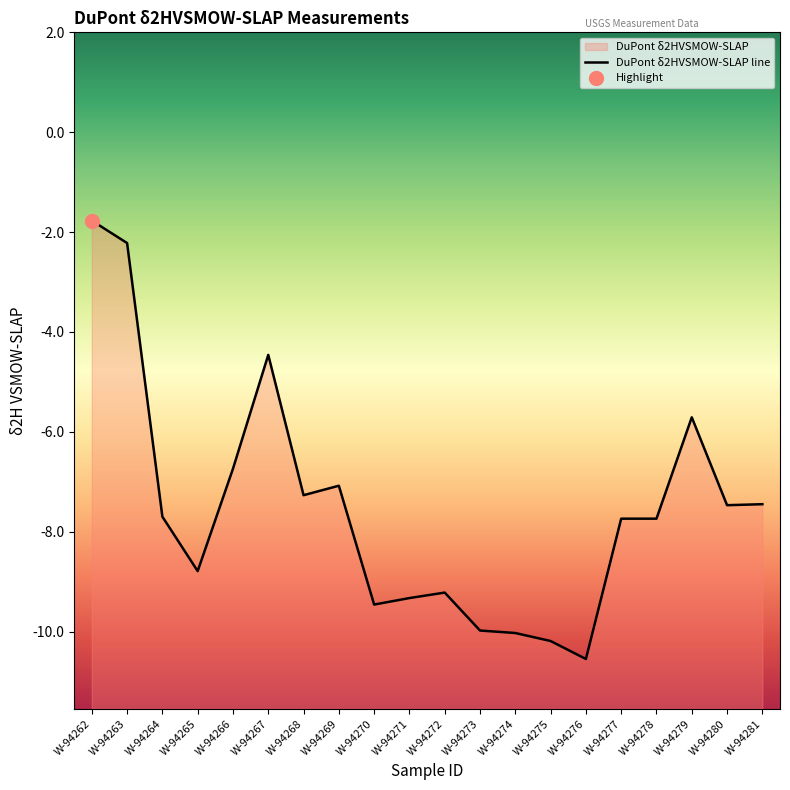

Reading right to left, what are all the values shown in this chart?

-7.5	-7.5	-5.7	-7.7	-7.7	-10.6	-10.2	-10.0	-10.0	-9.2	-9.3	-9.5	-7.1	-7.3	-4.5	-6.7	-8.8	-7.7	-2.2	-1.8